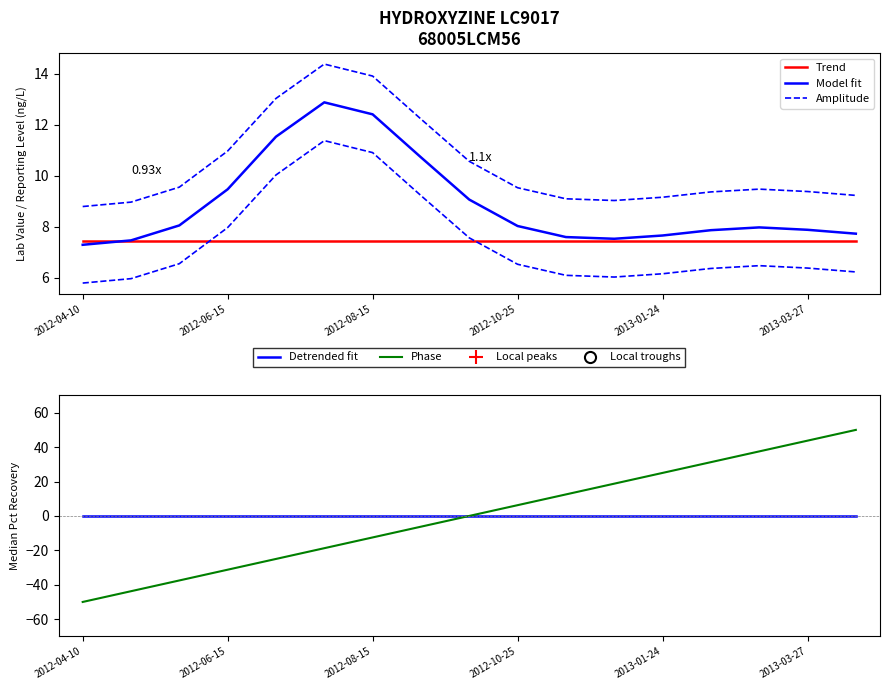

What is the smallest value displayed?

-50.0